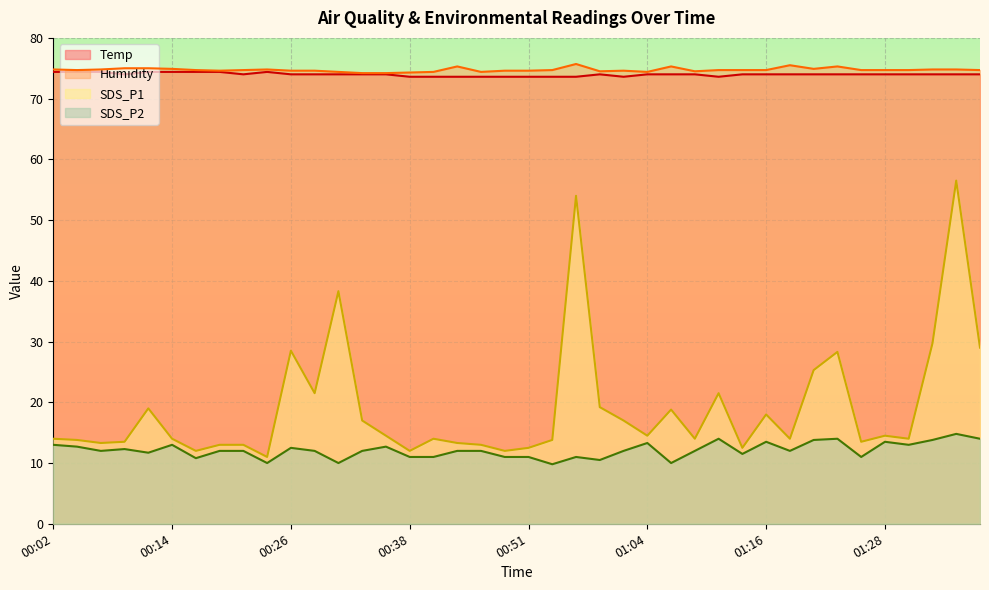

True or false: Temp and Humidity cross at least once.

False